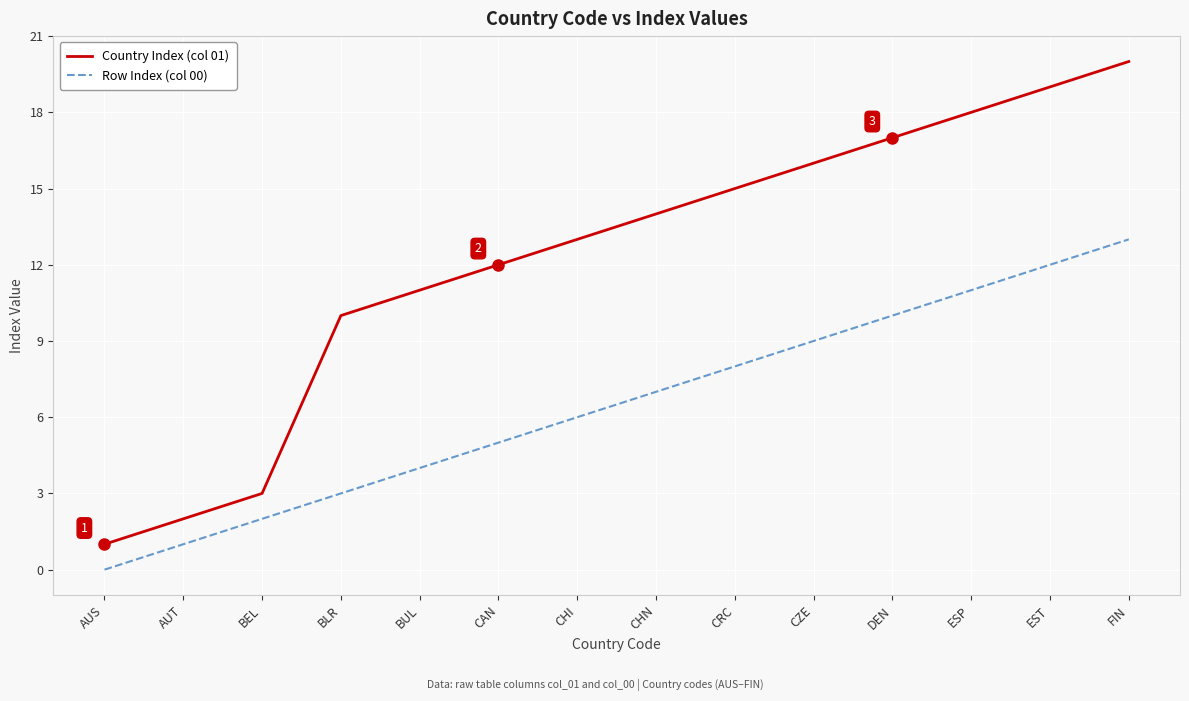

At which label is Country Index (col 01) closest to 10?

BLR